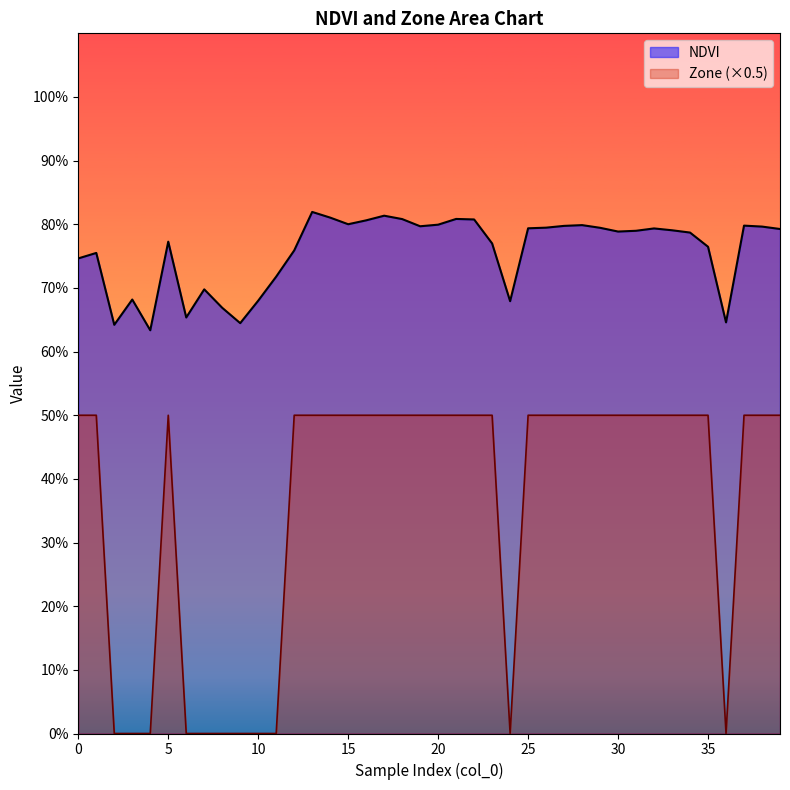

How many lines are shown in the chart?

2